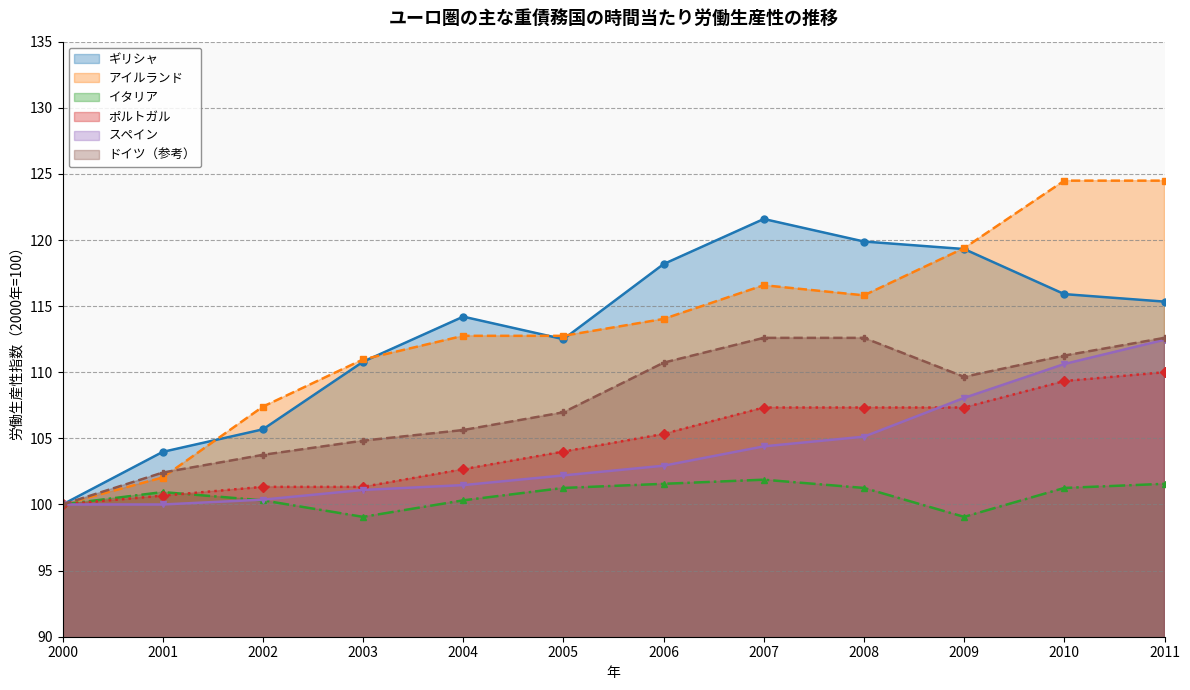

Reading left to right, list all the values displayed in this chart.

ギリシャ: 2000=100.0	2001=104.0	2002=105.7	2003=110.8	2004=114.2	2005=112.5	2006=118.2	2007=121.6	2008=119.9	2009=119.3	2010=115.9	2011=115.3
アイルランド: 2000=100.0	2001=102.0	2002=107.4	2003=111.0	2004=112.8	2005=112.8	2006=114.0	2007=116.6	2008=115.8	2009=119.4	2010=124.5	2011=124.5
イタリア: 2000=100.0	2001=100.9	2002=100.3	2003=99.1	2004=100.3	2005=101.2	2006=101.6	2007=101.9	2008=101.2	2009=99.1	2010=101.2	2011=101.6
ポルトガル: 2000=100.0	2001=100.7	2002=101.3	2003=101.3	2004=102.7	2005=104.0	2006=105.3	2007=107.3	2008=107.3	2009=107.3	2010=109.3	2011=110.0
スペイン: 2000=100.0	2001=100.0	2002=100.4	2003=101.1	2004=101.5	2005=102.2	2006=102.9	2007=104.4	2008=105.1	2009=108.1	2010=110.6	2011=112.5
ドイツ（参考）: 2000=100.0	2001=102.4	2002=103.8	2003=104.8	2004=105.6	2005=107.0	2006=110.7	2007=112.6	2008=112.6	2009=109.7	2010=111.3	2011=112.6